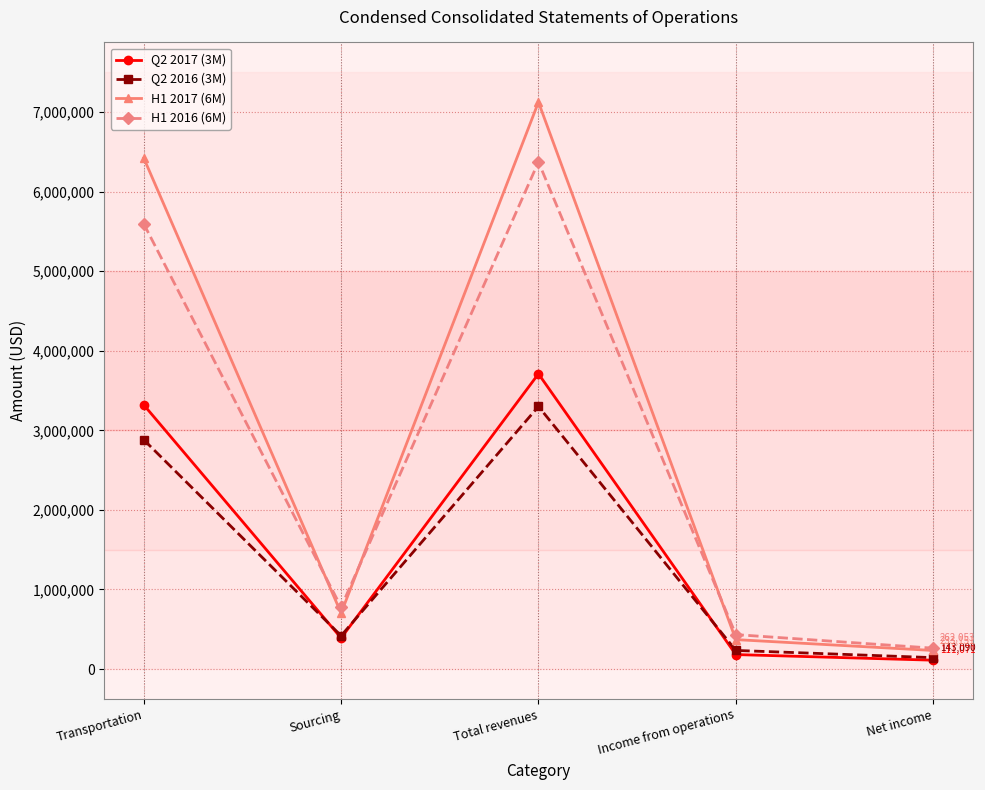

Reading left to right, list all the values displayed in this chart.

Q2 2017 (3M): 3319995	390023	3710018	181820	111071
Q2 2016 (3M): 2881496	418245	3299741	233747	143090
H1 2017 (6M): 6422038	703105	7125143	369778	233151
H1 2016 (6M): 5595184	778500	6373684	432699	262053